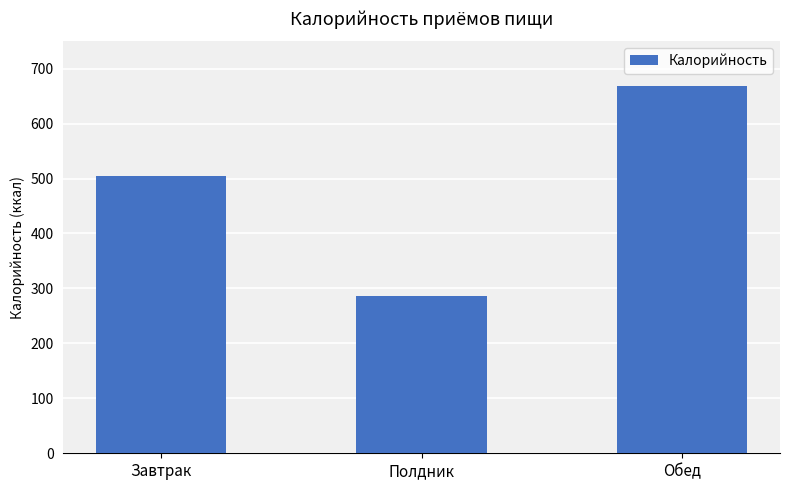

Reading right to left, extract all data points from this chart.

Обед=668.0	Полдник=286.8	Завтрак=505.5